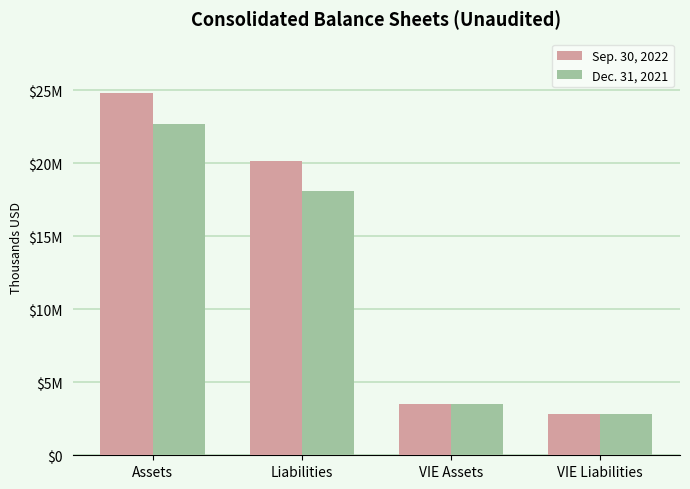

Read the Sep. 30, 2022 value at VIE Liabilities, to the nearest 50.

2849600